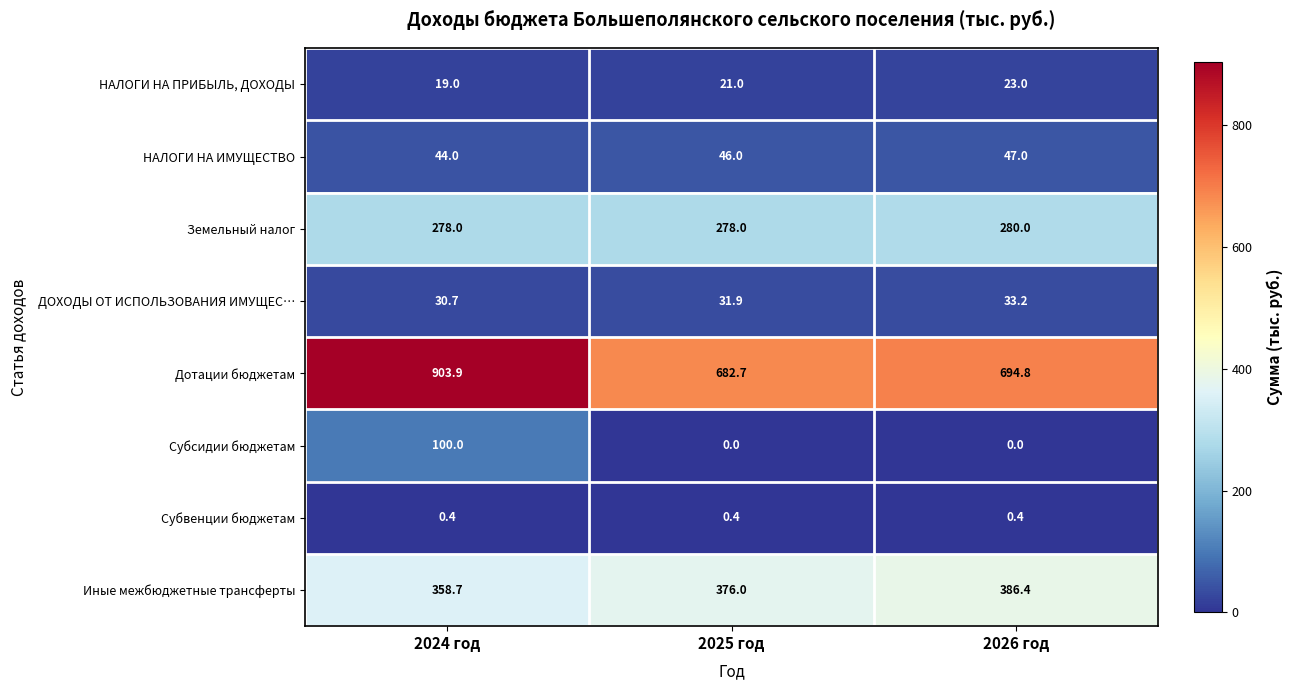

How many НАЛОГИ НА ИМУЩЕСТВО values are between 44 and 47?

3